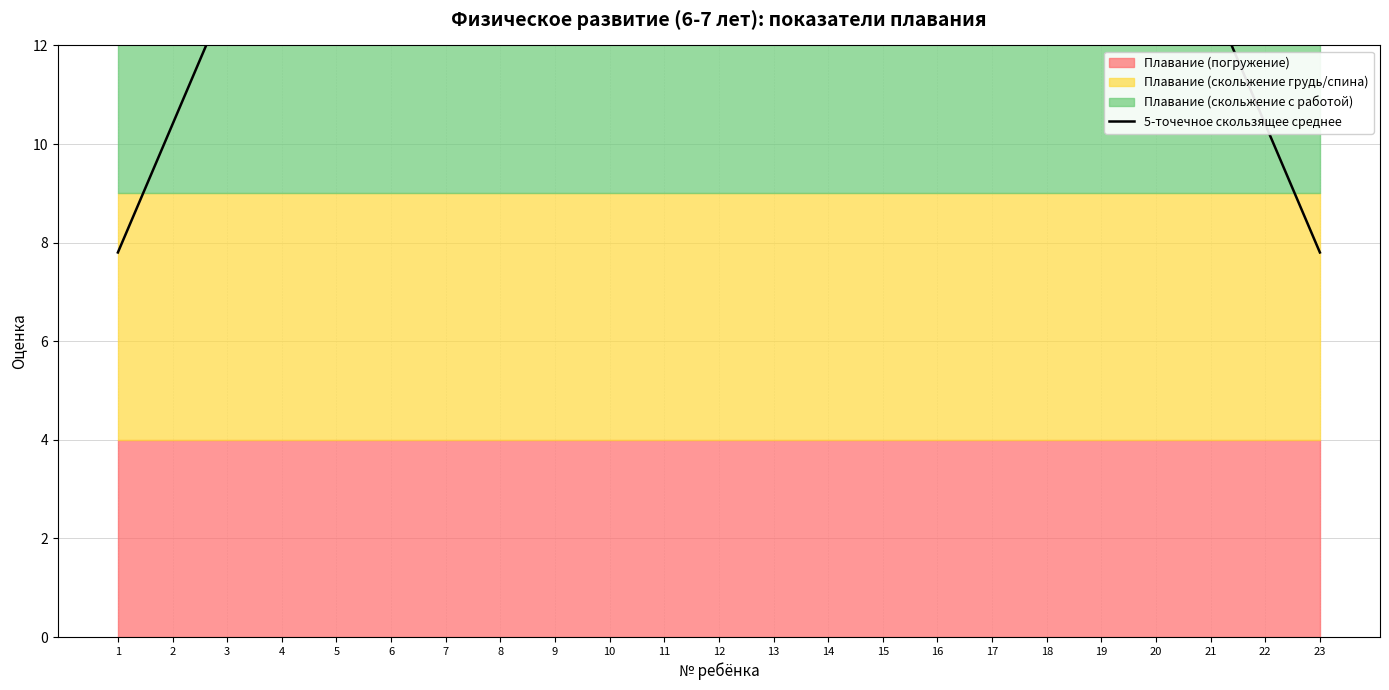

True or false: the data has more than 0 interior local peaks.

False